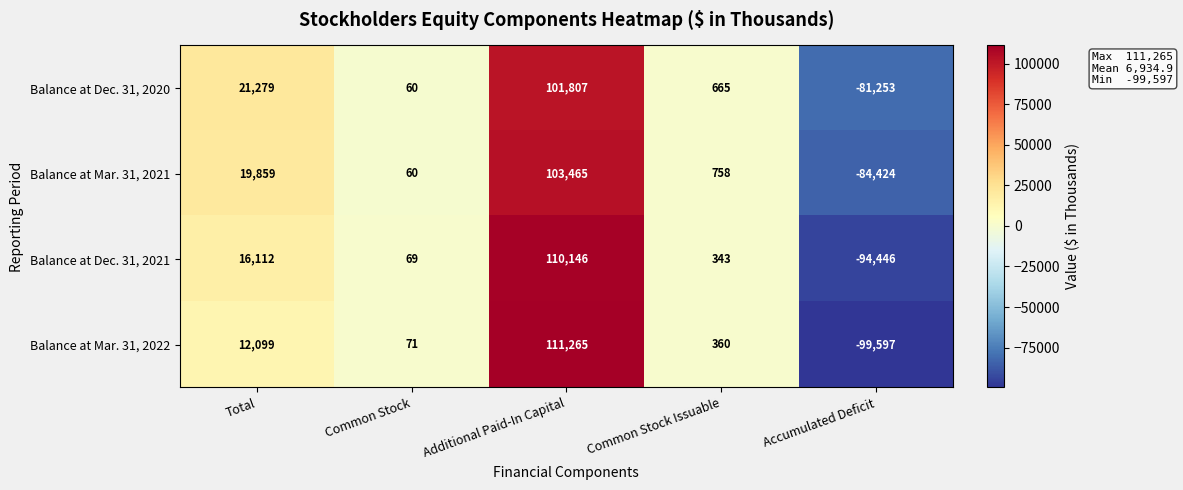

Which series has the widest spread of values?

Balance at Mar. 31, 2022